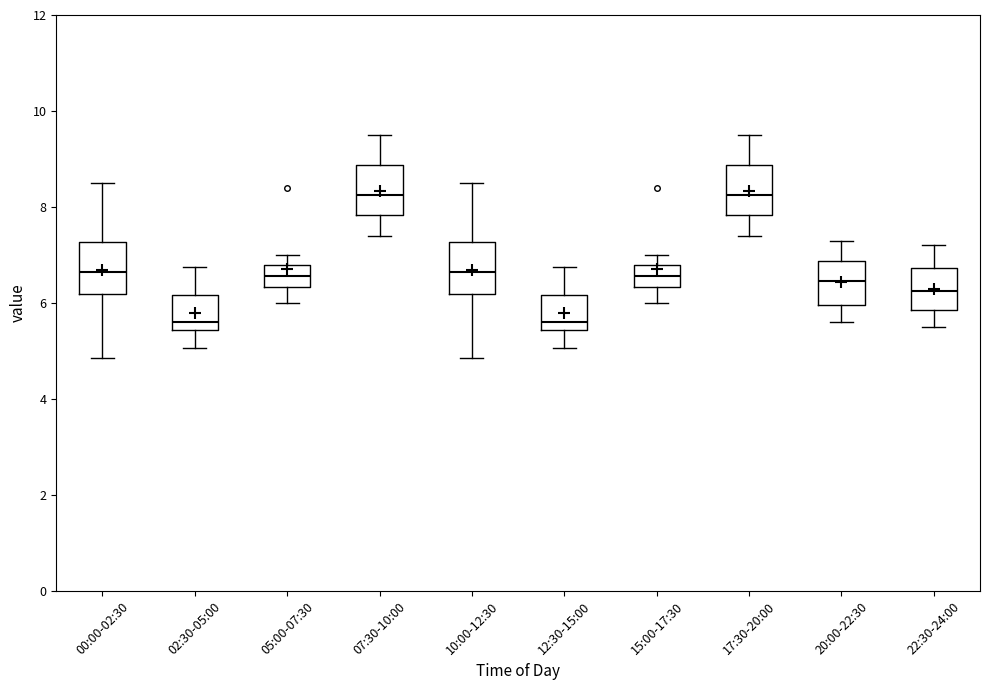

Reading left to right, read every box against the y-axis: the position of its median line, the range the box covers, and the ends of its whiskers. The values are not printed on the chart, so give them approximately, as read against the axis.

00:00-02:30: median 6.6, box 6.2 to 7.2, whiskers 4.8 to 8.6
02:30-05:00: median 5.6, box 5.4 to 6.2, whiskers 5.0 to 6.8
05:00-07:30: median 6.6, box 6.4 to 6.8, whiskers 6.0 to 7.0
07:30-10:00: median 8.2, box 7.8 to 8.8, whiskers 7.4 to 9.6
10:00-12:30: median 6.6, box 6.2 to 7.2, whiskers 4.8 to 8.6
12:30-15:00: median 5.6, box 5.4 to 6.2, whiskers 5.0 to 6.8
15:00-17:30: median 6.6, box 6.4 to 6.8, whiskers 6.0 to 7.0
17:30-20:00: median 8.2, box 7.8 to 8.8, whiskers 7.4 to 9.6
20:00-22:30: median 6.4, box 6.0 to 6.8, whiskers 5.6 to 7.4
22:30-24:00: median 6.2, box 5.8 to 6.8, whiskers 5.6 to 7.2